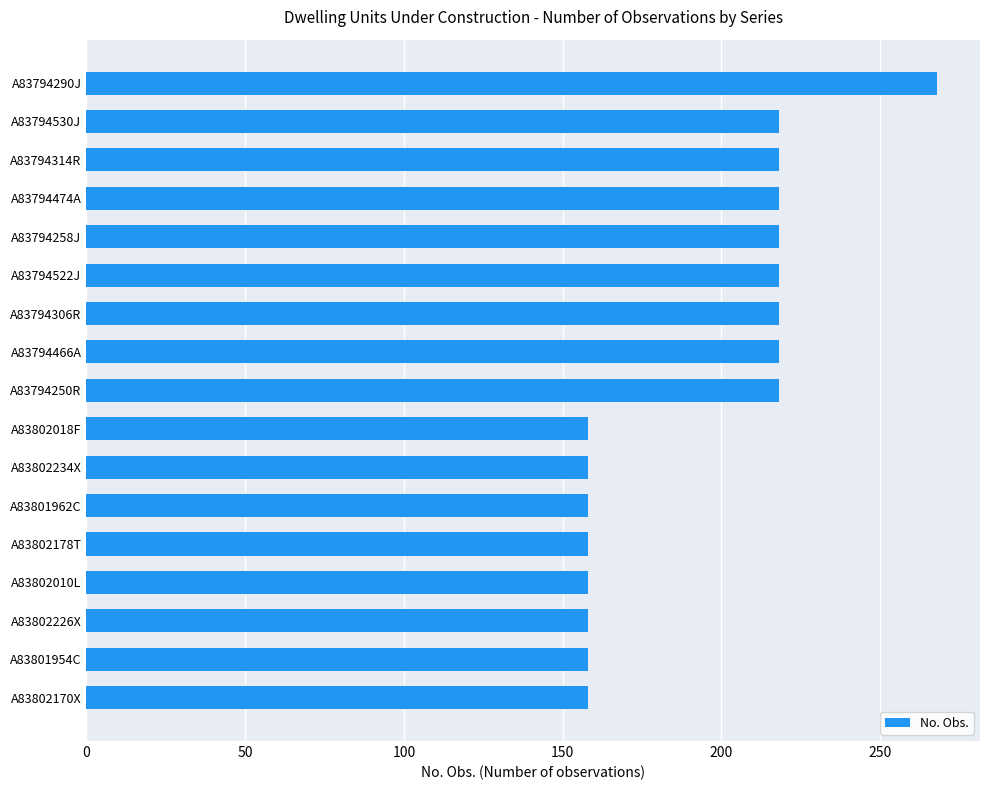

What is the change in value from A83802178T to A83794314R?

+60